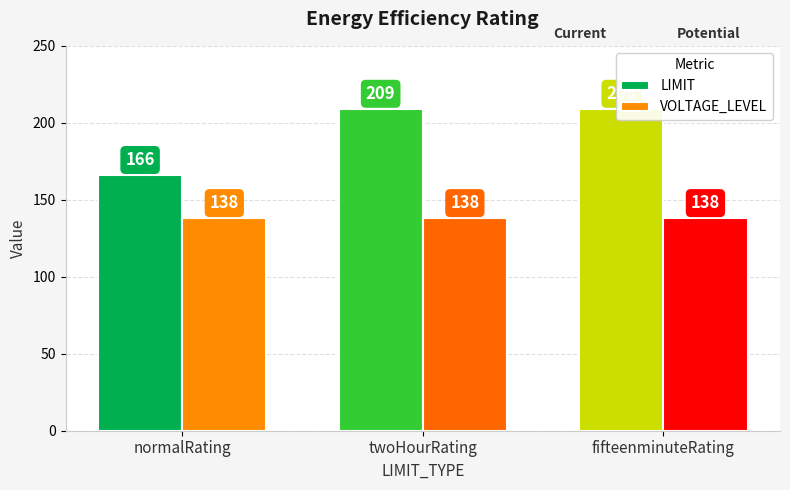

At which category is the sum across all series the highest?

twoHourRating